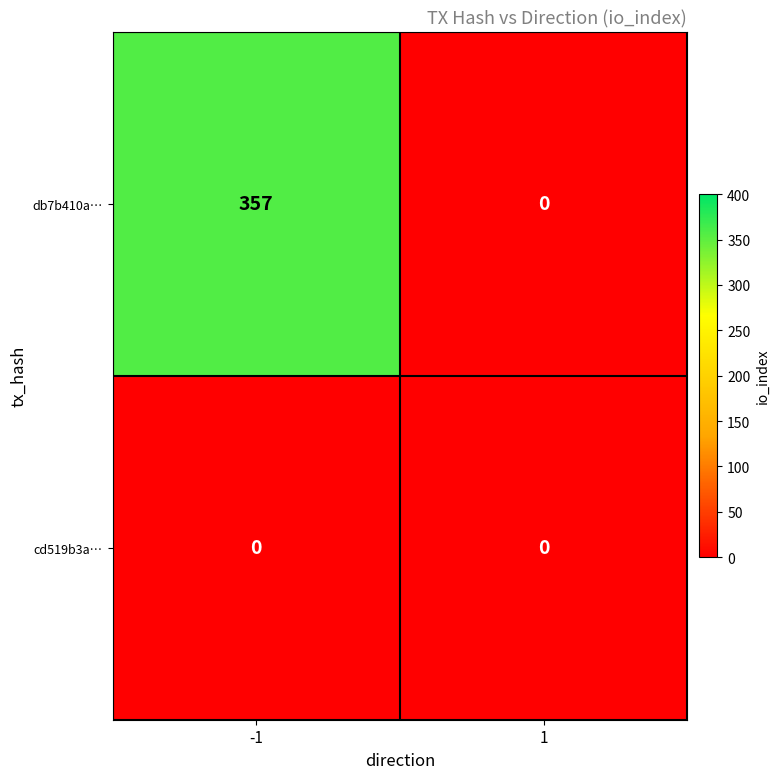

Which series has the largest total across all categories?

db7b410a…